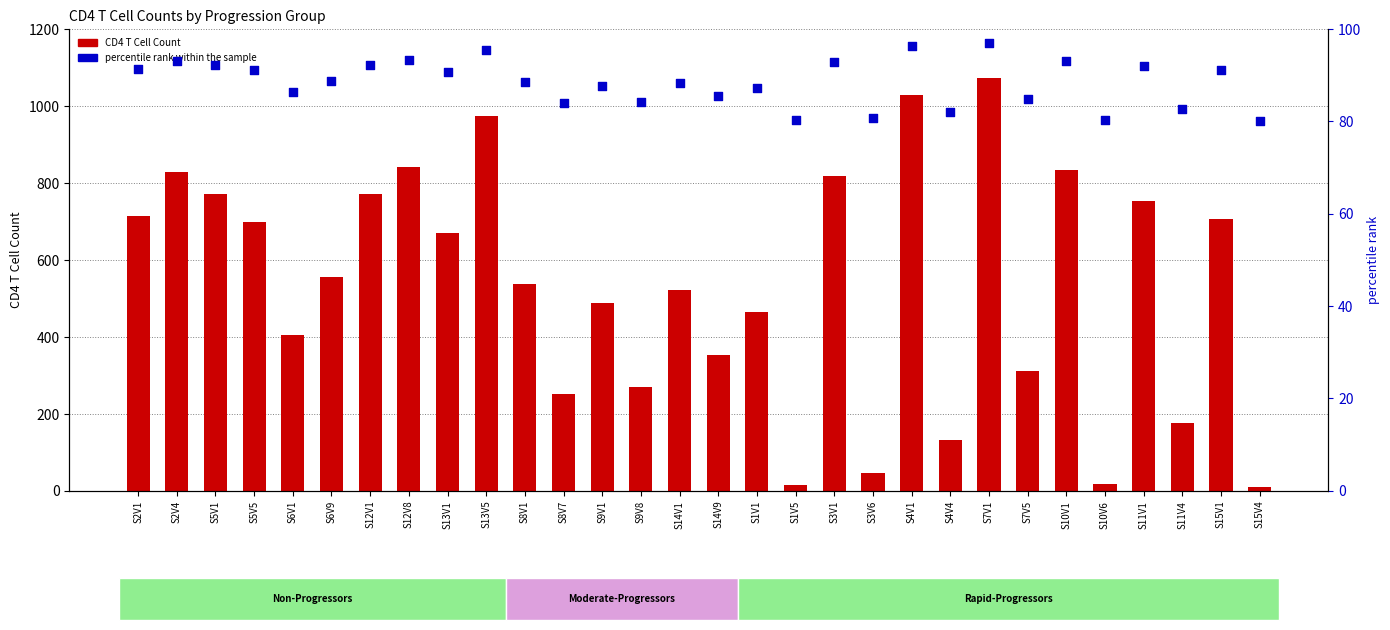

Which series reaches the minimum Y coordinate?

CD4 T Cell Count